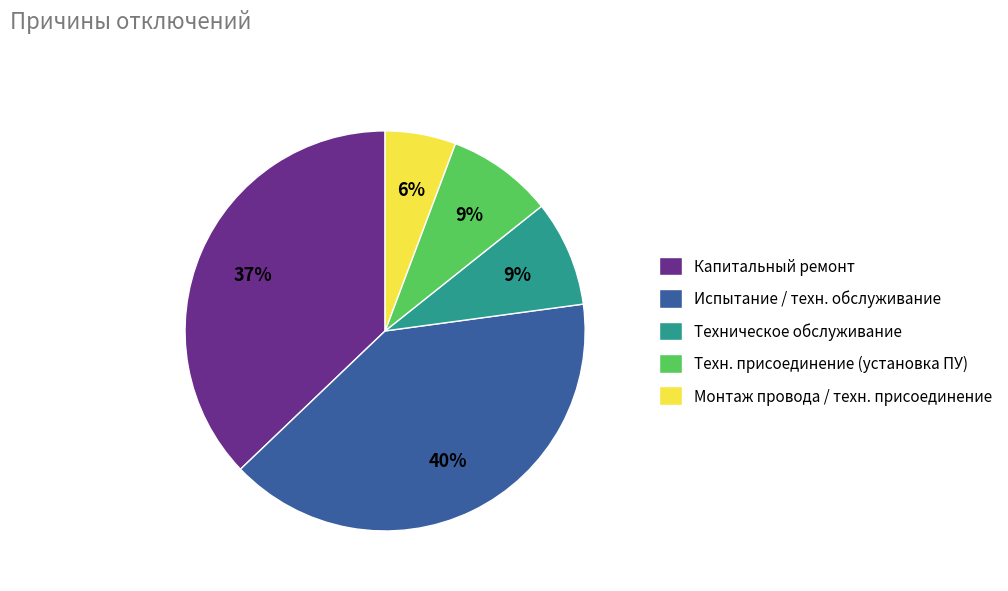

How many segments does this pie chart have?

5